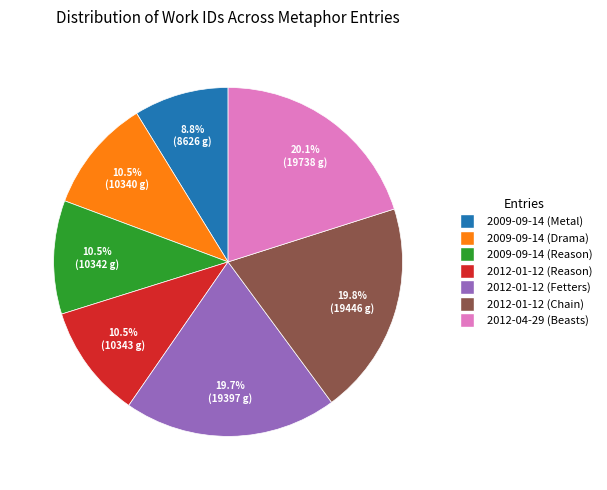

Is there any slice that represents more than half of the pie?

No